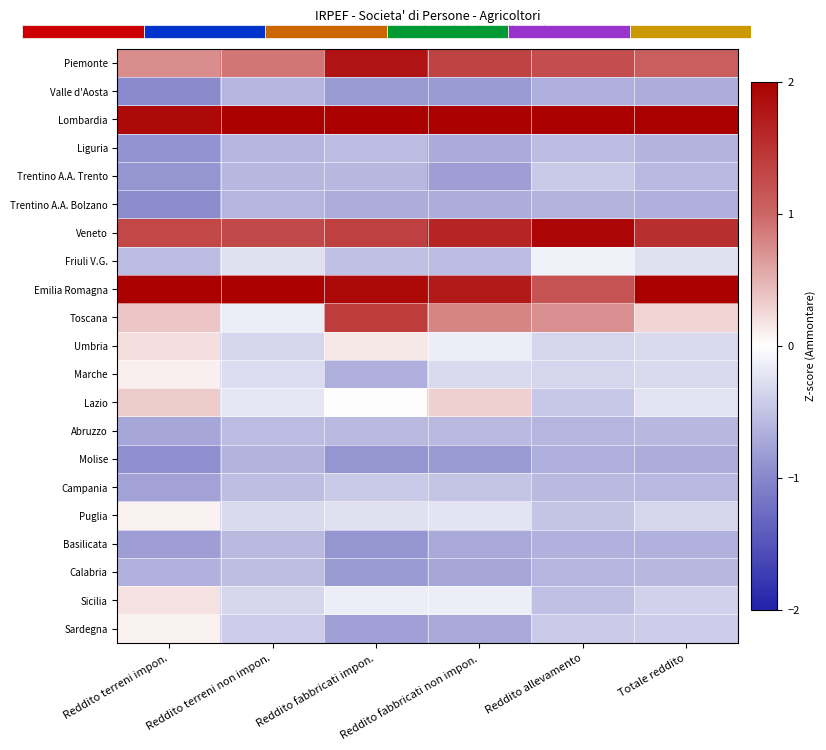

What is the spread (max minus min) of values at Reddito allevamento?

2.7